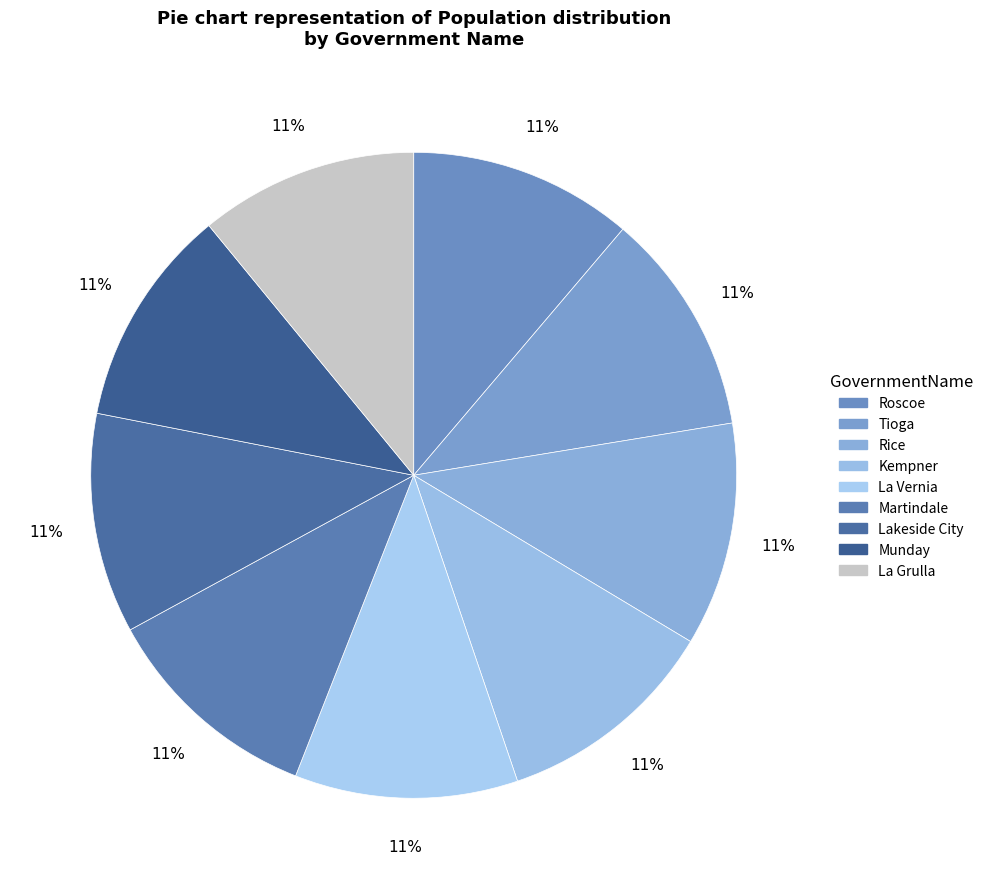

To the nearest percent, what is the combined percentage of Munday and Roscoe?

22%